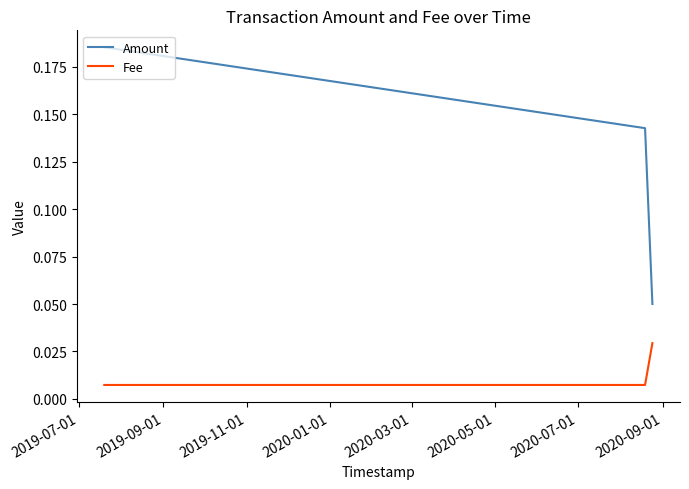

List the series in order of their overall mean, highest first.

Amount, Fee